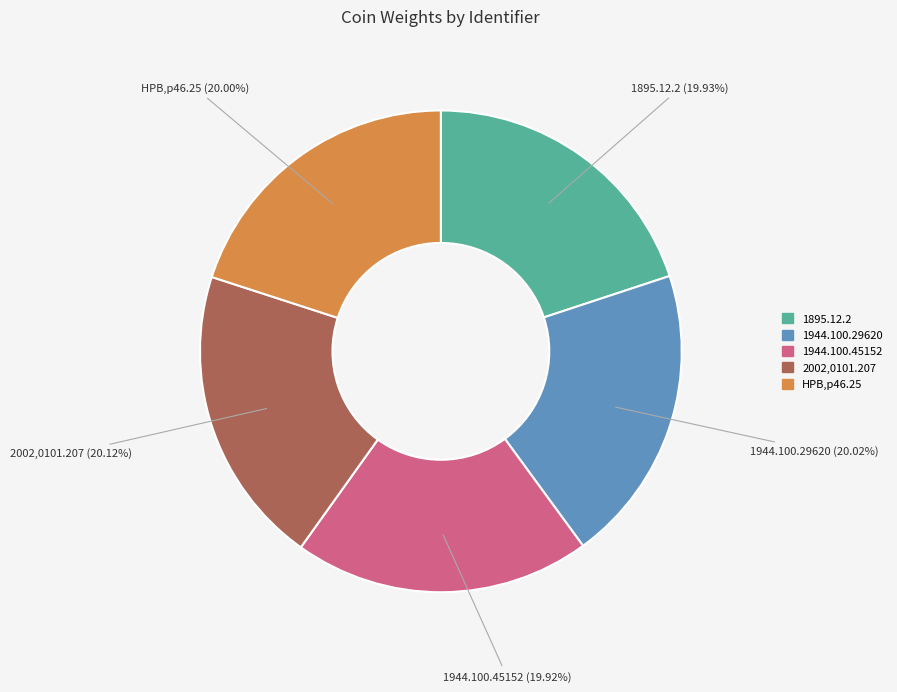

Is the sum of HPB,p46.25 and 2002,0101.207 greater than half?

No